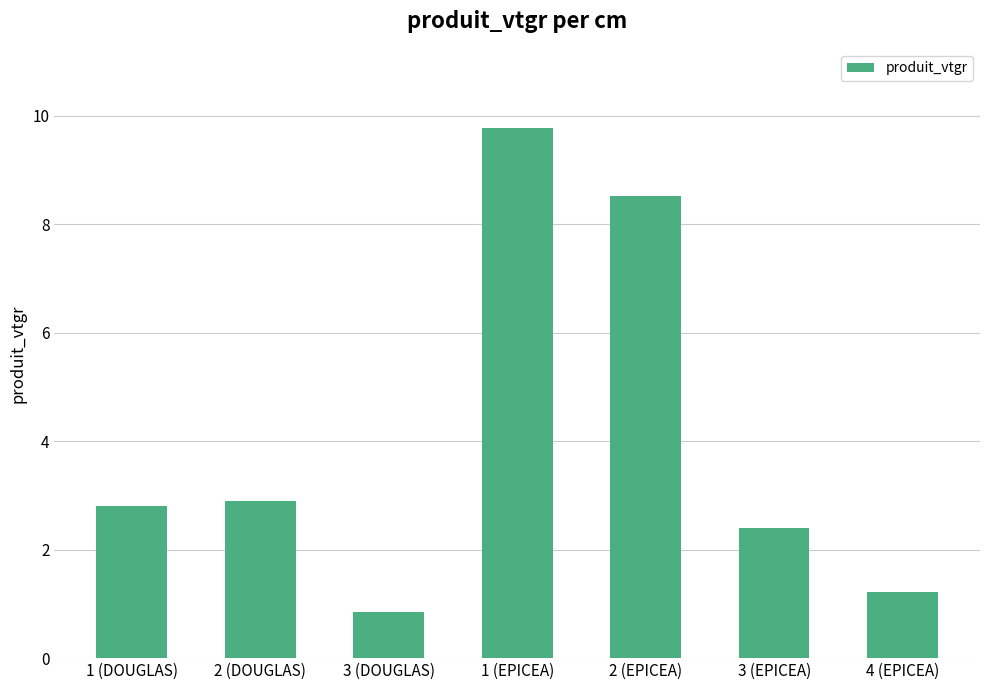

What is the label of the 6th bar from the left?

3 (EPICEA)